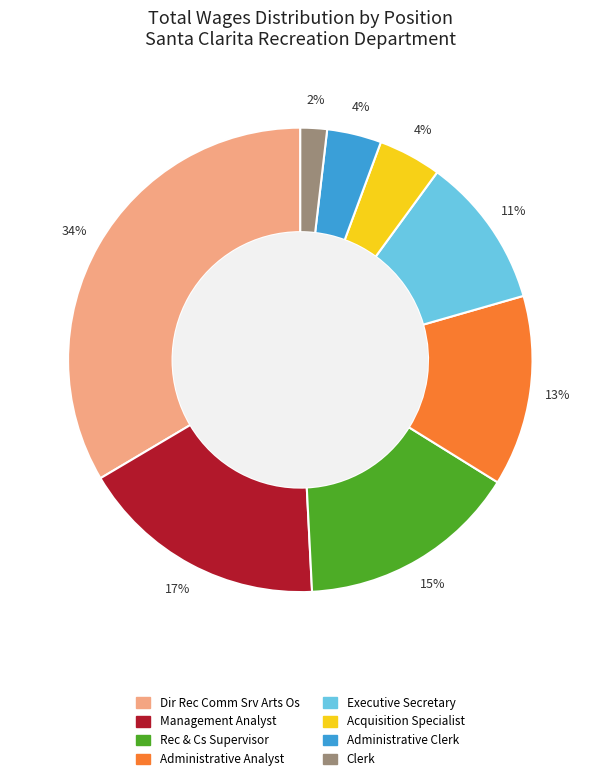

To the nearest percent, what is the difference between the Management Analyst and Clerk slice percentages?

15%